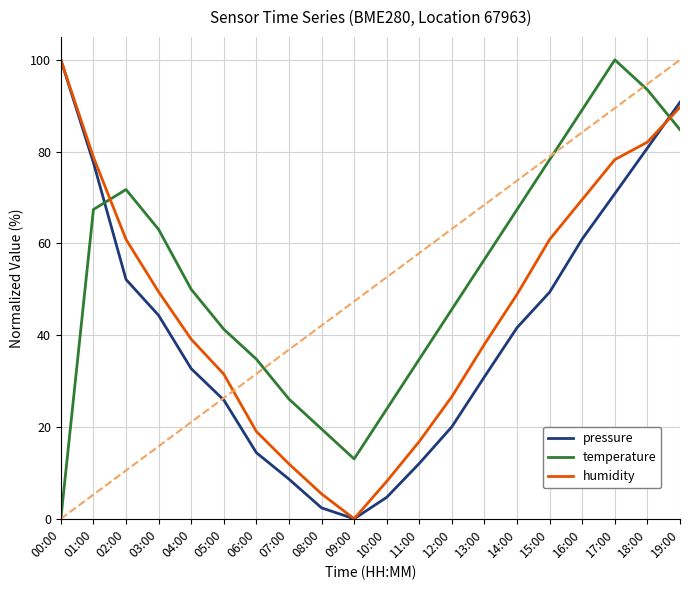

At how many categories does at least one series exceed 87?

5